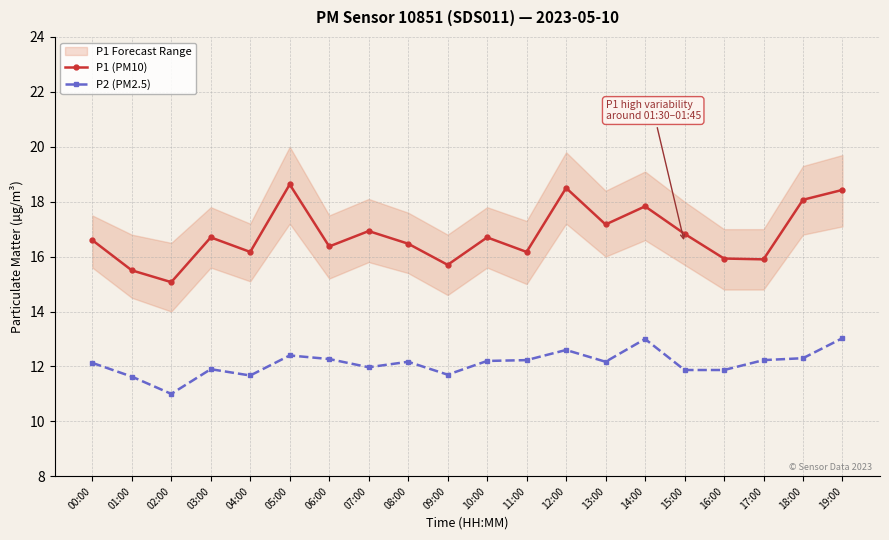

True or false: P1 (PM10) has more than 0 interior local peaks.

True